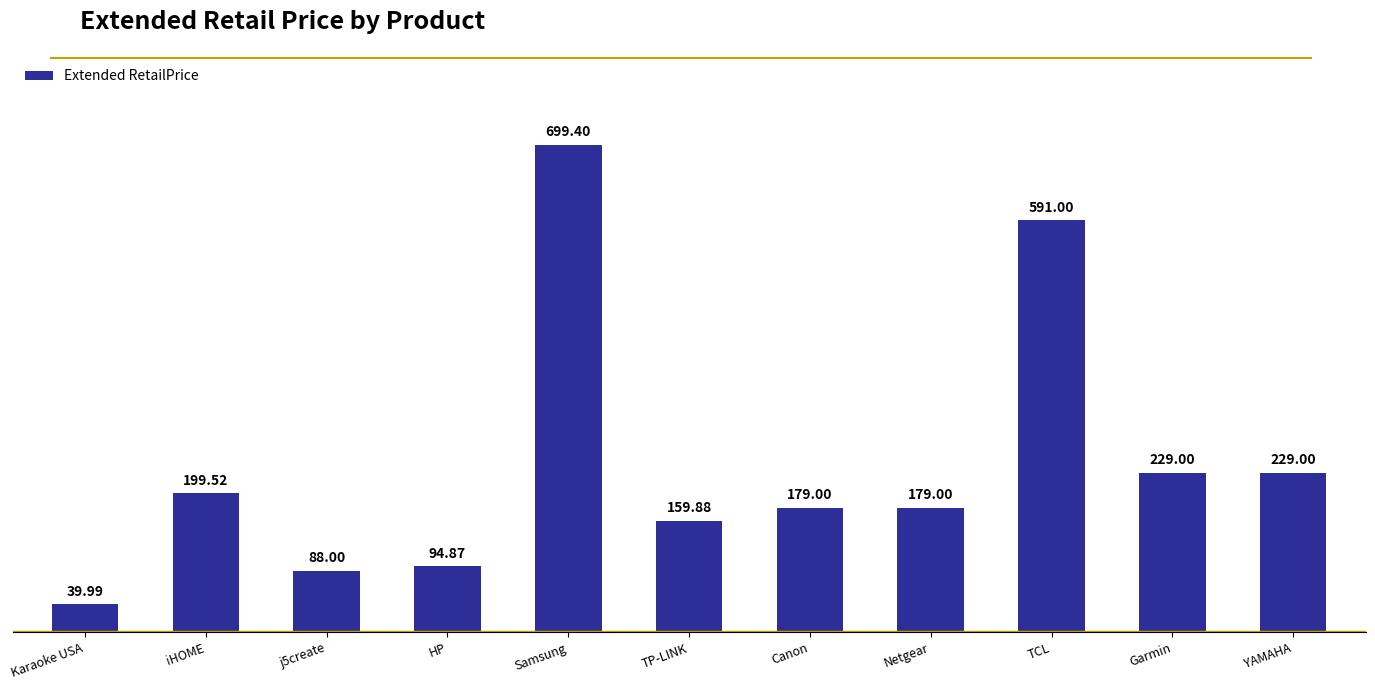

What is the label of the 1st bar from the right?

YAMAHA